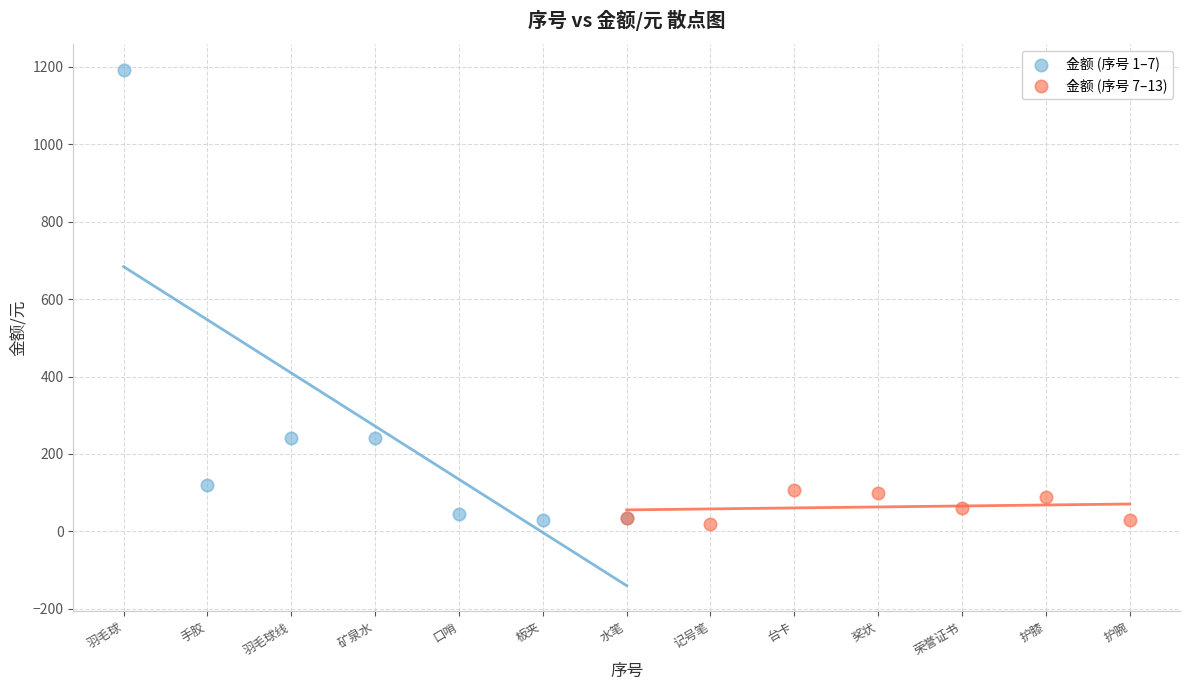

Which series reaches the maximum Y coordinate?

金额 (序号 1–7)